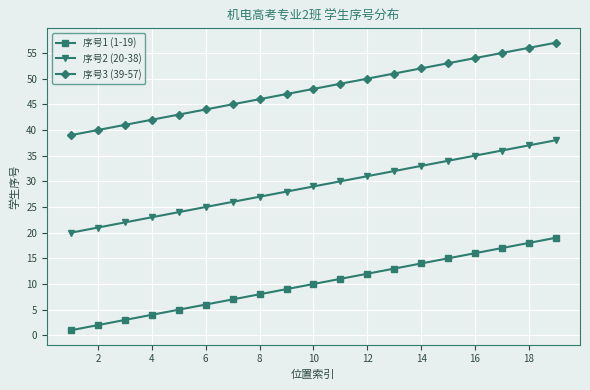

True or false: 序号1 (1-19) and 序号2 (20-38) cross at least once.

False